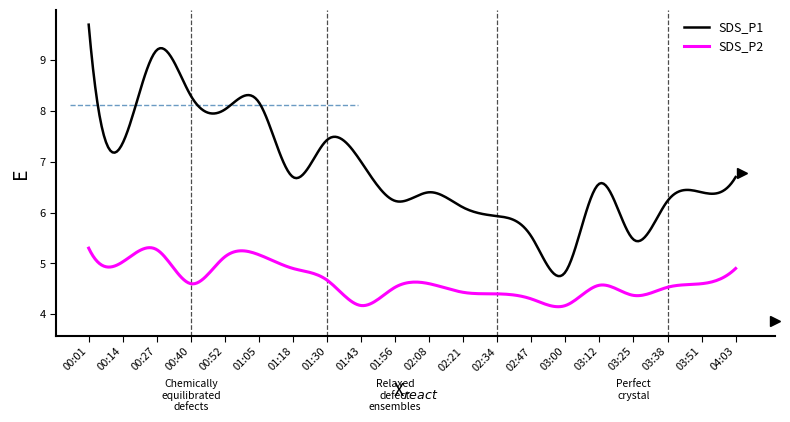

Rank the series by their average value, from lowest to highest.

SDS_P2, SDS_P1